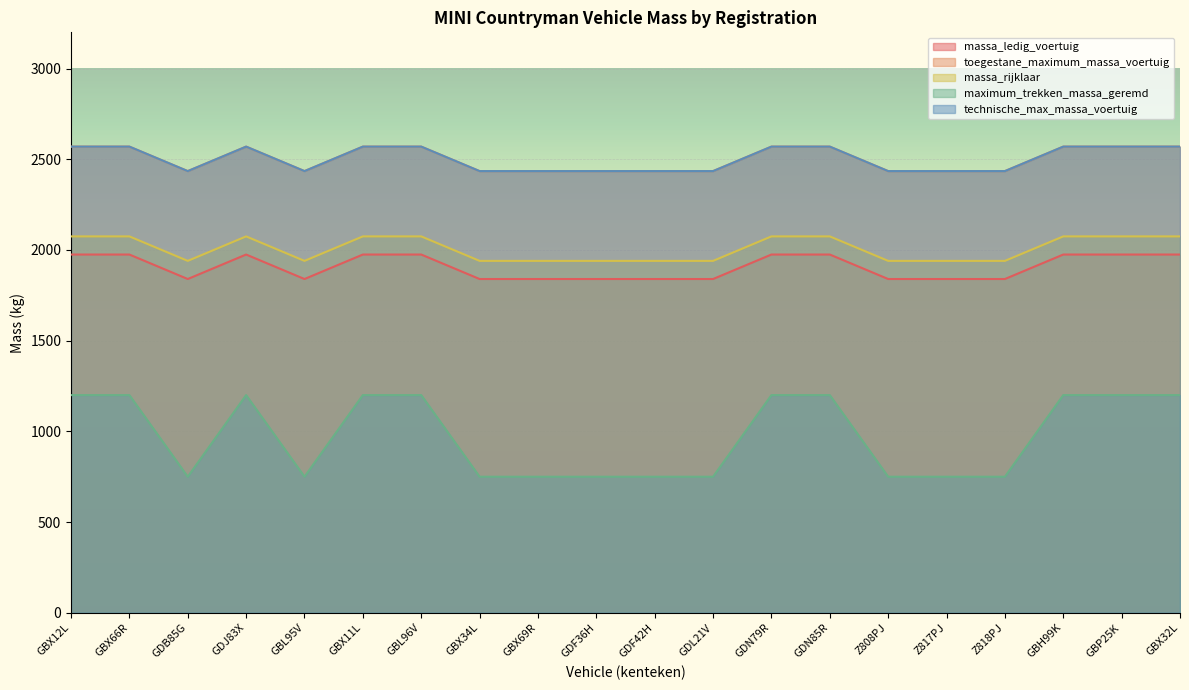

What is the sum of all massa_rijklaar values?

40150